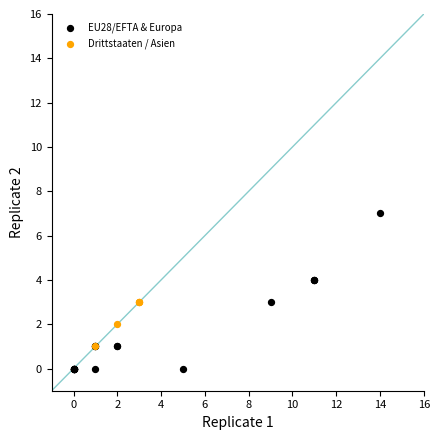

Which series contains the lowest Y value?

EU28/EFTA & Europa